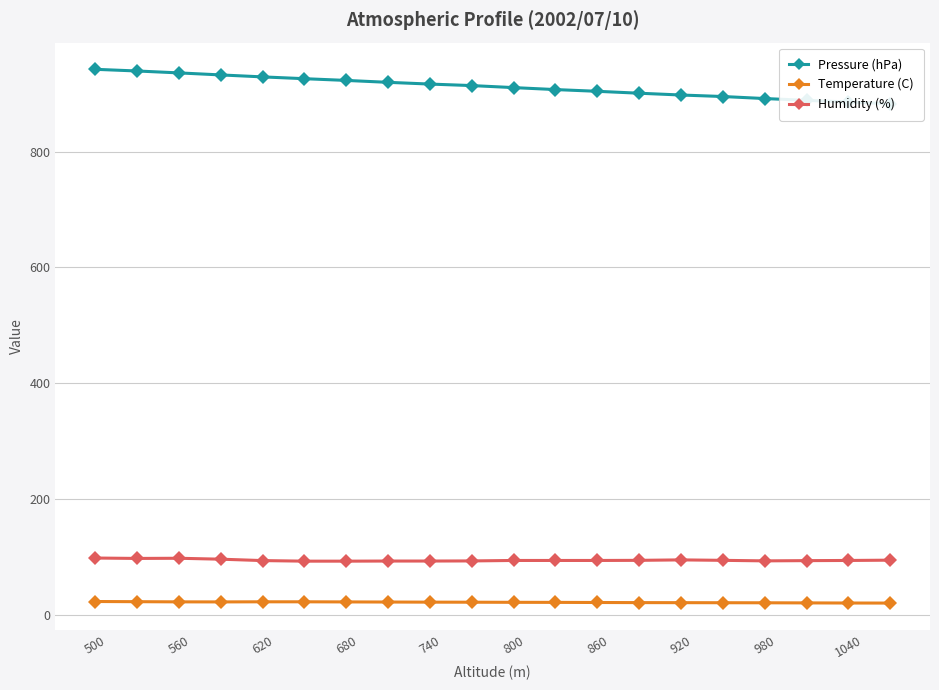

Reading left to right, list all the values displayed in this chart.

Pressure (hPa): 942.3	939.4	936.1	932.6	929.2	926.1	923.1	919.8	916.8	914.2	910.7	907.3	904.3	901.0	897.9	895.3	891.8	888.7	885.8	882.8
Temperature (C): 23.1	22.8	22.5	22.4	22.6	22.6	22.4	22.2	22.0	21.9	21.7	21.6	21.4	21.2	21.1	21.0	20.9	20.7	20.5	20.4
Humidity (%): 98.2	97.5	97.8	96.2	93.8	92.8	92.8	93.0	93.0	93.2	94.0	94.0	94.0	94.2	95.0	94.2	93.3	93.7	94.0	94.5